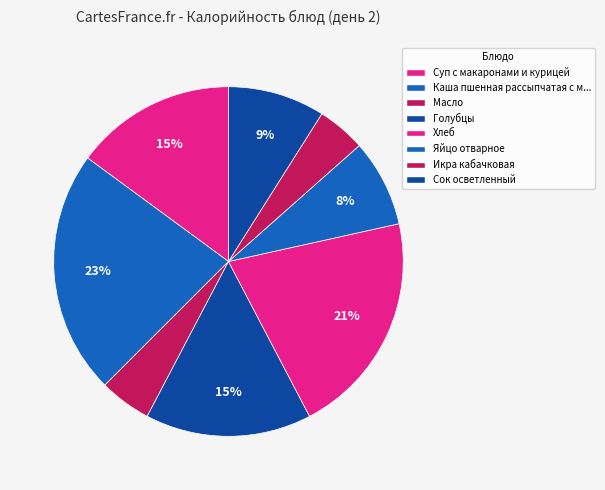

Count the number of slices in the pie.

8